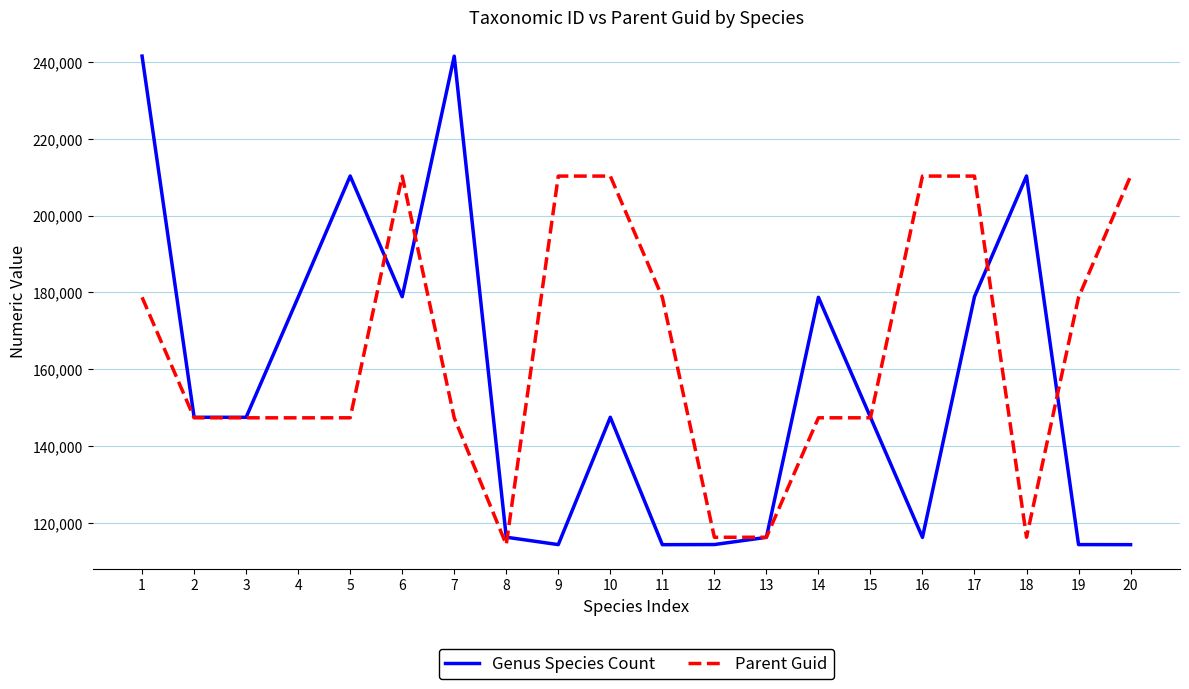

Between 7 and 15, which series saw the biggest shift?

Genus Species Count